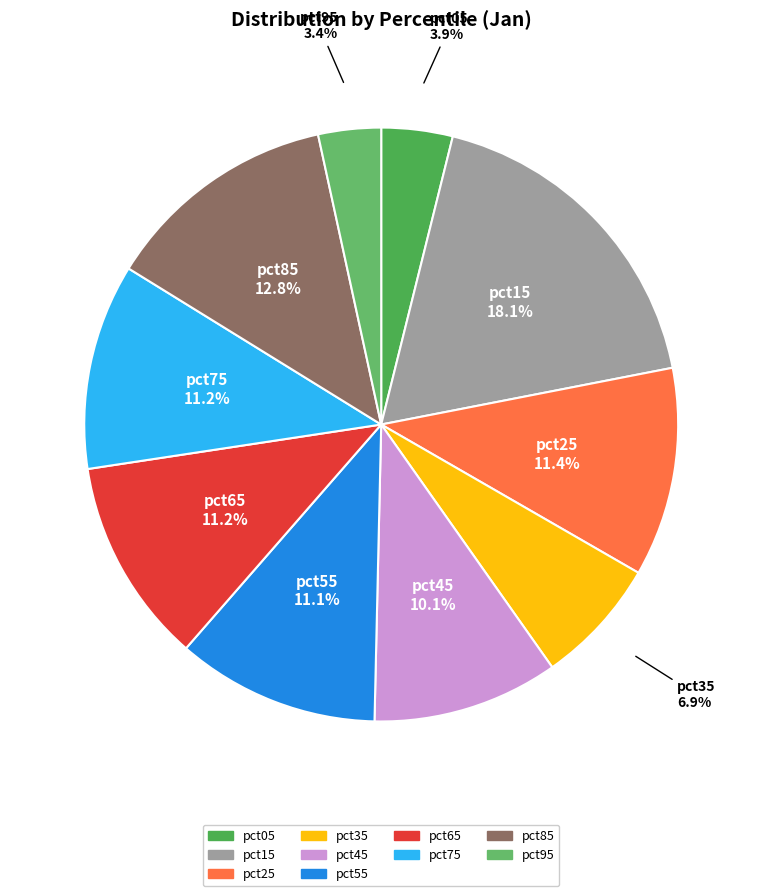

To the nearest percent, what portion does pct65 represent?

11%